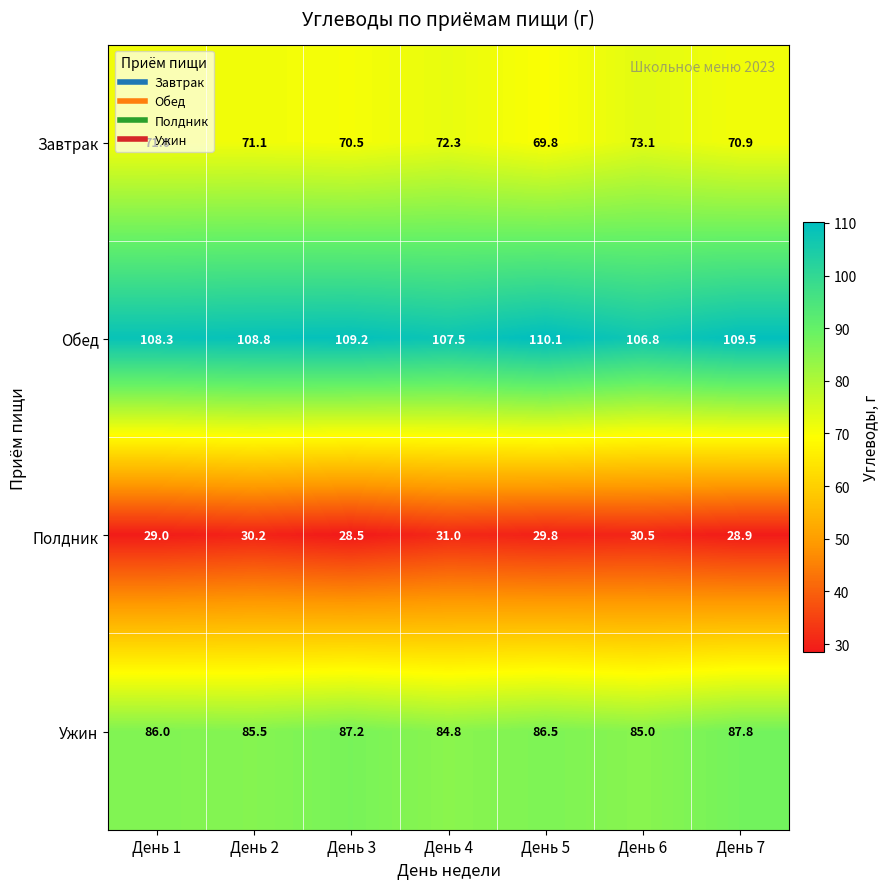

Which series has the largest total across all categories?

Обед